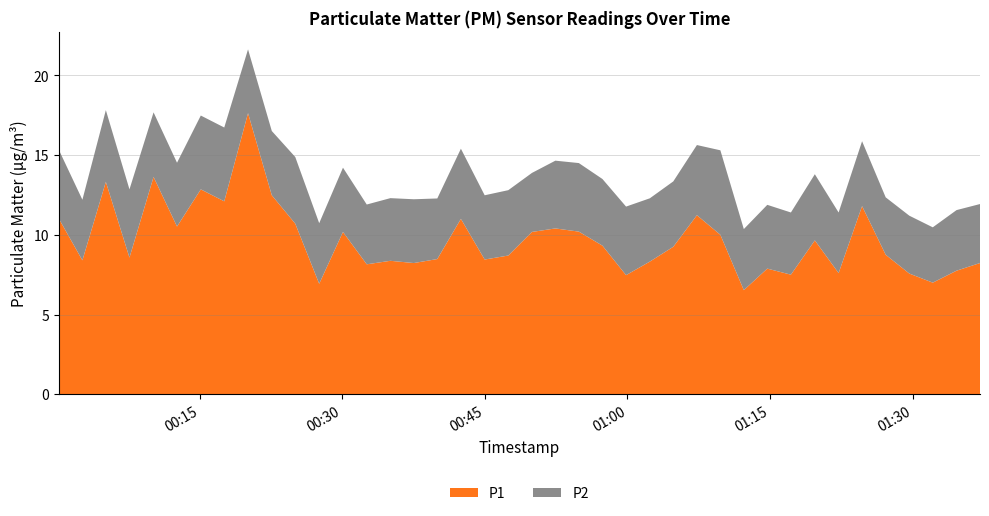

Reading left to right, what are all the values shown in this chart?

P1: 0=11.0	1=8.4	2=13.3	3=8.6	4=13.6	5=10.5	6=12.8	7=12.1	8=17.6	9=12.5	10=10.7	11=6.9	12=10.2	13=8.2	14=8.4	15=8.2	16=8.5	17=11.0	18=8.4	19=8.7	20=10.2	21=10.4	22=10.2	23=9.3	24=7.5	25=8.3	26=9.2	27=11.2	28=10.0	29=6.5	30=7.9	31=7.5	32=9.7	33=7.6	34=11.8	35=8.8	36=7.6	37=7.0	38=7.8	39=8.2
P2: 0=4.3	1=3.8	2=4.5	3=4.3	4=4.0	5=4.0	6=4.6	7=4.6	8=4.0	9=4.0	10=4.2	11=3.8	12=4.0	13=3.8	14=3.9	15=4.0	16=3.8	17=4.4	18=4.0	19=4.1	20=3.7	21=4.2	22=4.3	23=4.2	24=4.3	25=4.0	26=4.1	27=4.4	28=5.3	29=3.8	30=4.0	31=3.9	32=4.2	33=3.8	34=4.1	35=3.6	36=3.6	37=3.5	38=3.8	39=3.7